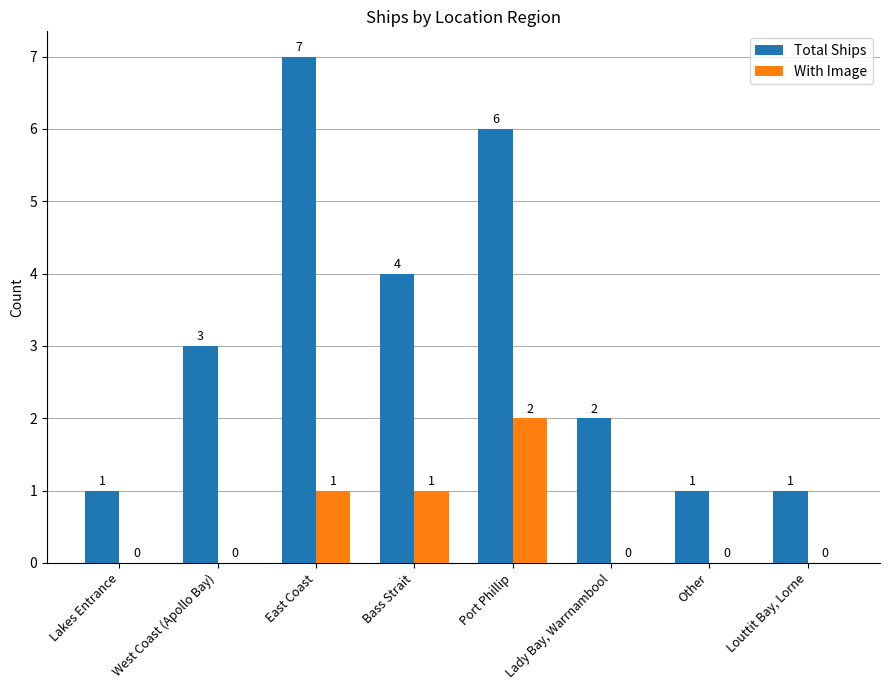

Reading left to right, transcribe all the data shown in this chart.

Total Ships: Lakes Entrance=1	West Coast (Apollo Bay)=3	East Coast=7	Bass Strait=4	Port Phillip=6	Lady Bay, Warrnambool=2	Other=1	Louttit Bay, Lorne=1
With Image: Lakes Entrance=0	West Coast (Apollo Bay)=0	East Coast=1	Bass Strait=1	Port Phillip=2	Lady Bay, Warrnambool=0	Other=0	Louttit Bay, Lorne=0